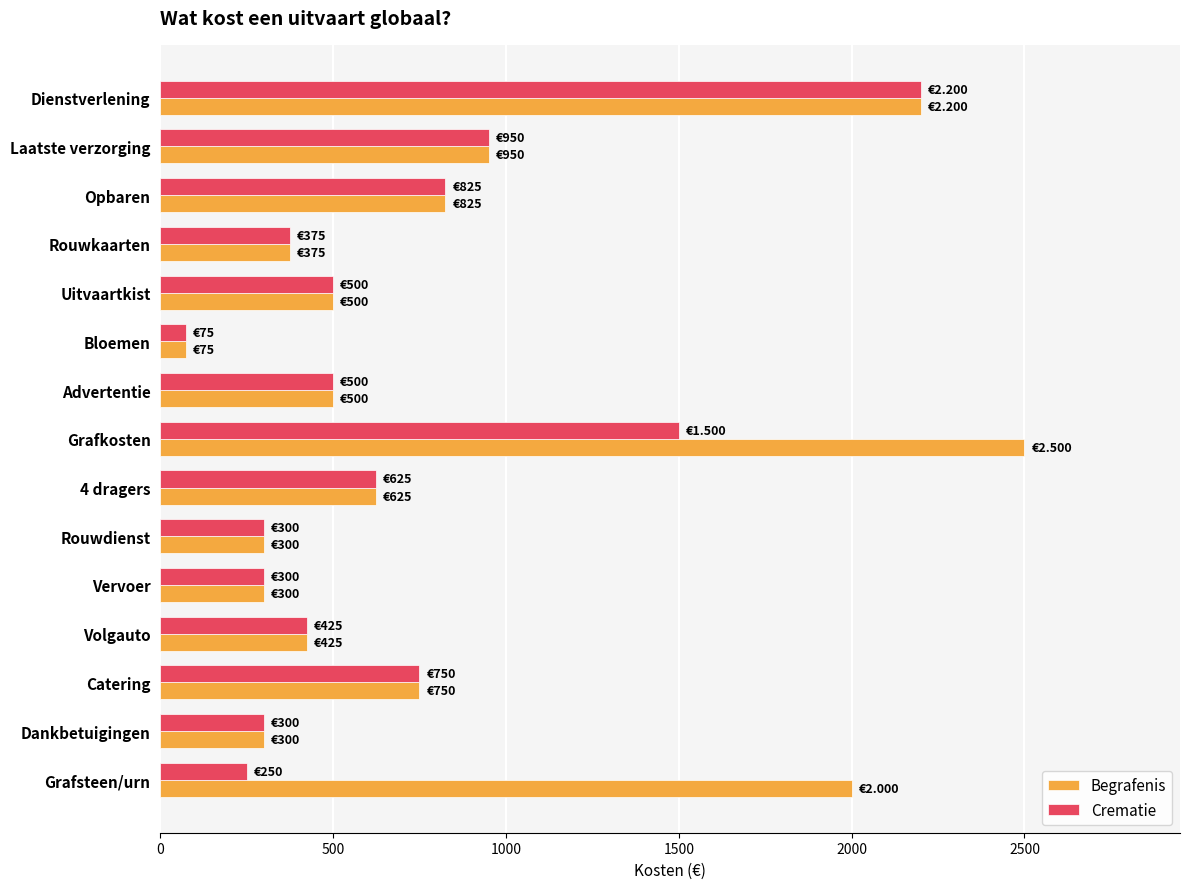

Rank the series by their maximum value, from lowest to highest.

Crematie, Begrafenis